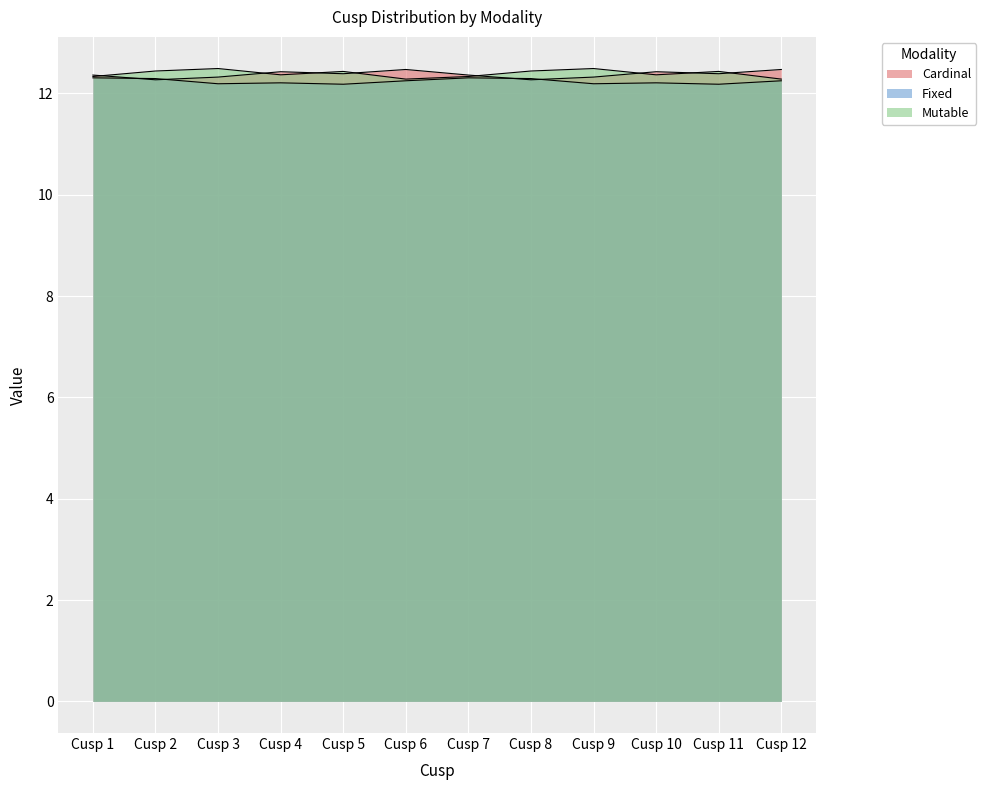

Is the value of Cardinal at Cusp 8 greater than the value of Mutable at Cusp 2?

No